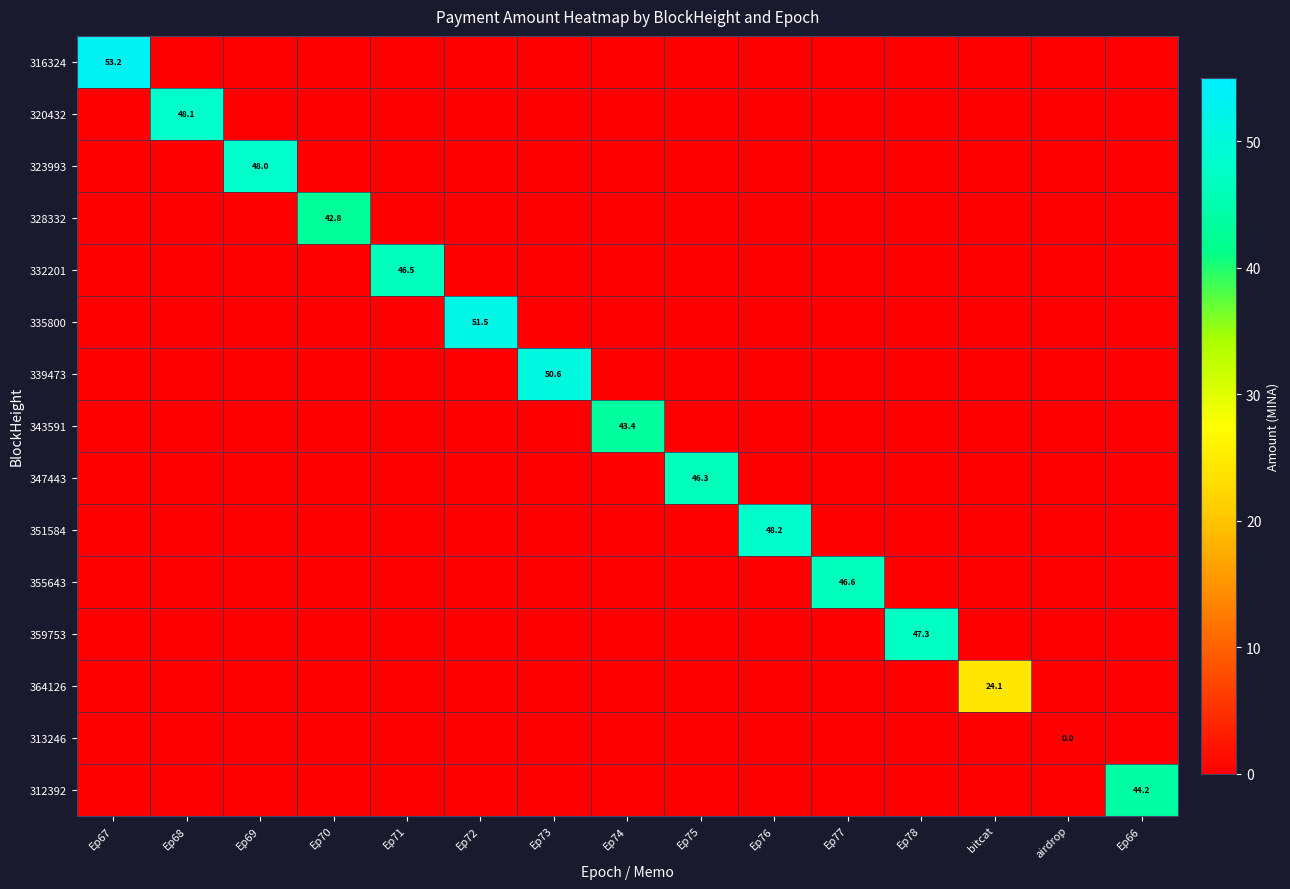

Is the value of 343591 at Ep77 greater than the value of 312392 at Ep76?

No